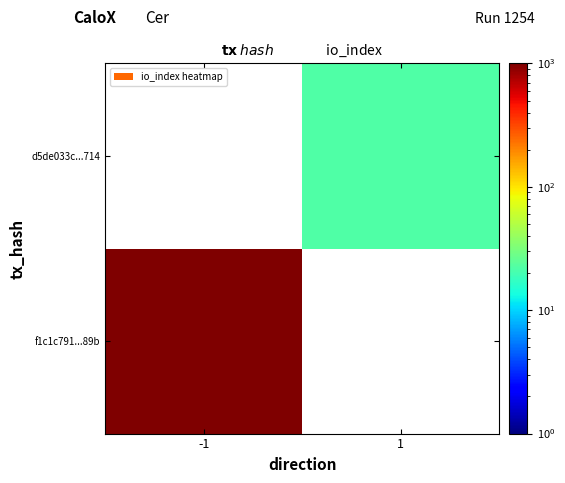

At 1, list the series in order from smallest to largest.

f1c1c791...89b, d5de033c...714